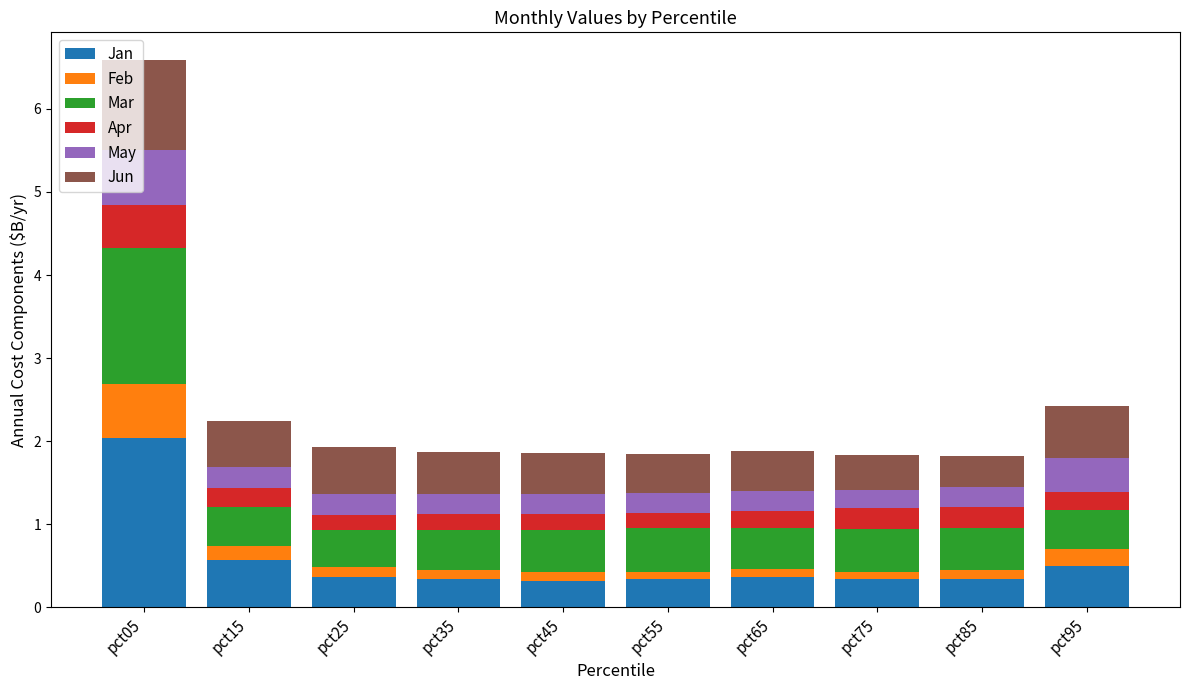

At which category is the sum across all series the highest?

pct05